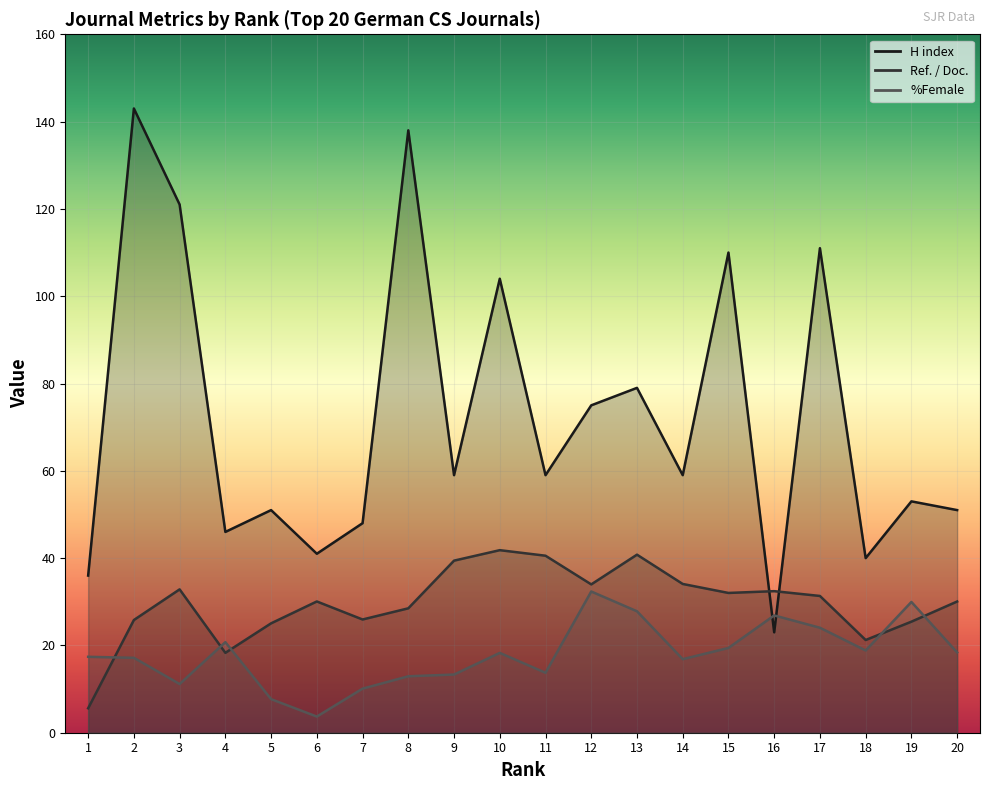

At which category does %Female reach its first local valley?

3